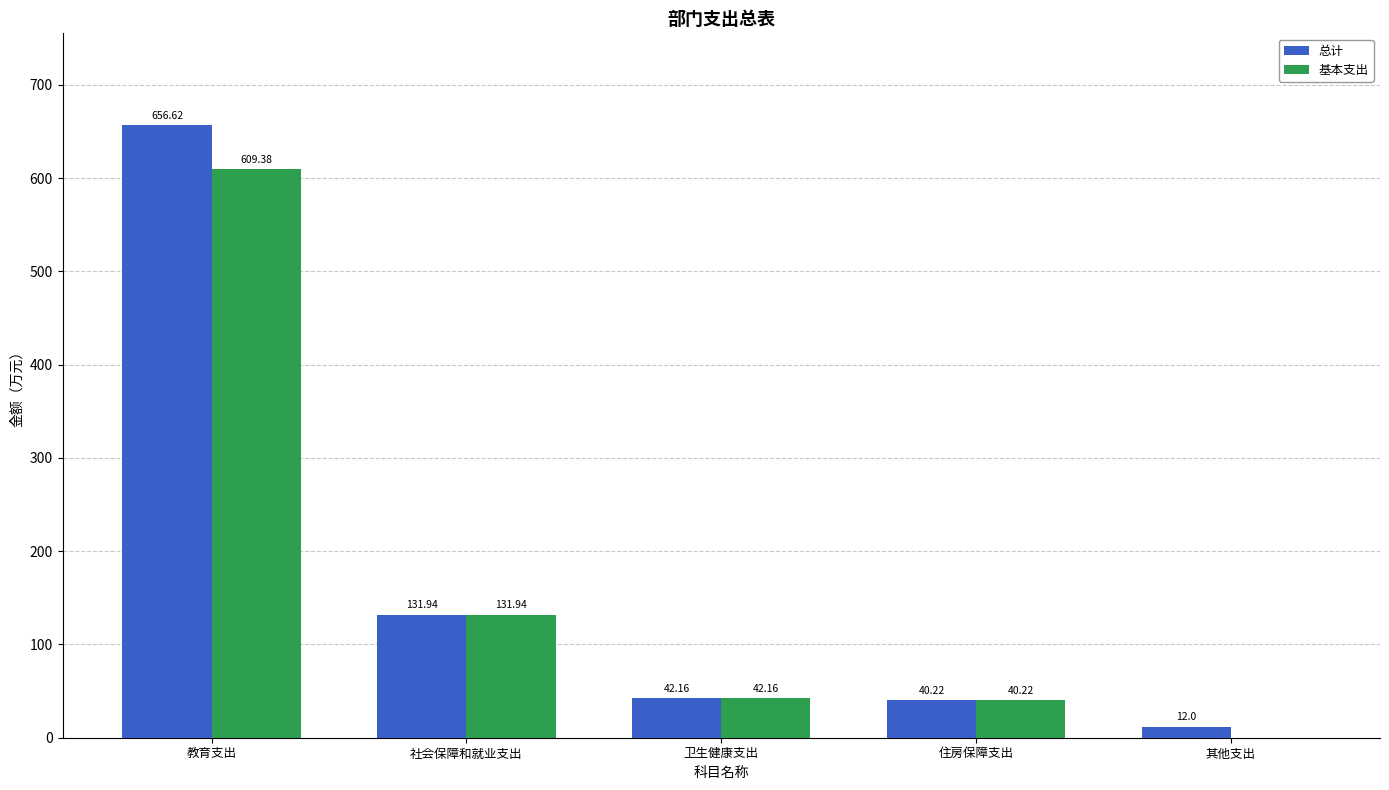

What is the sum of the 总计 values at 社会保障和就业支出 and 住房保障支出?

172.2